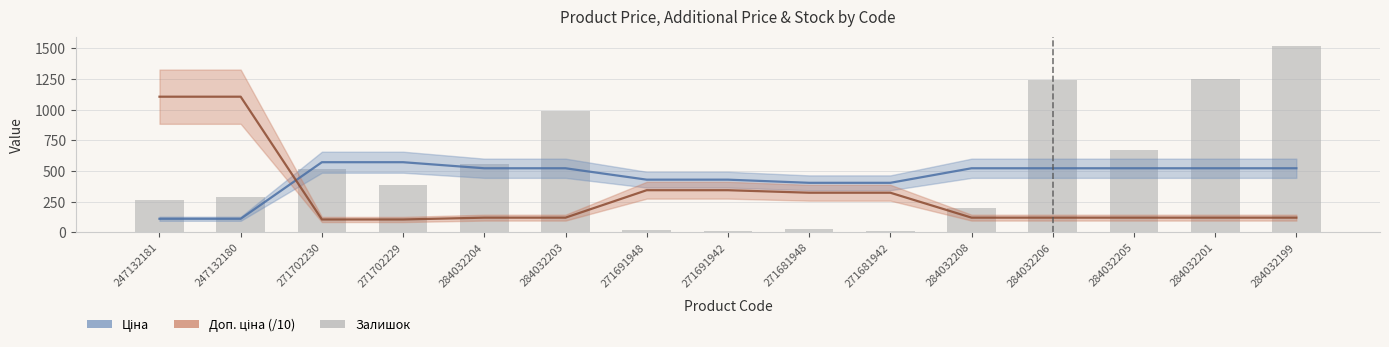

What is the label of the 14th bar from the right?

247132180